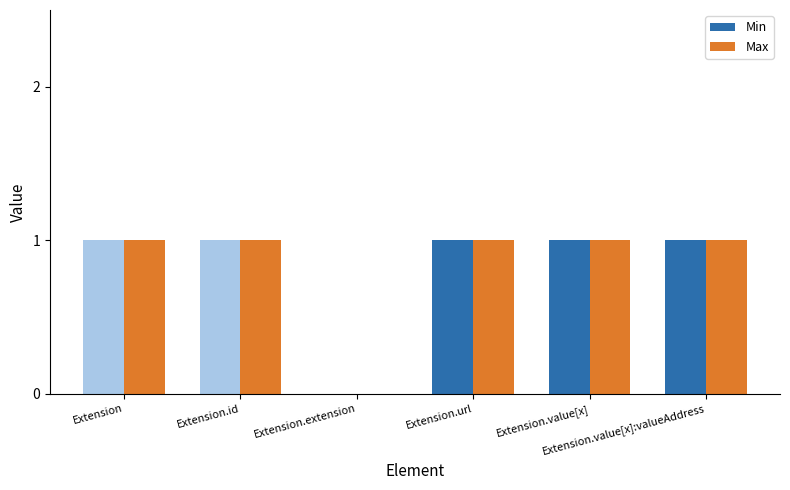

Between Extension.id and Extension.url, which series saw the biggest shift?

Min